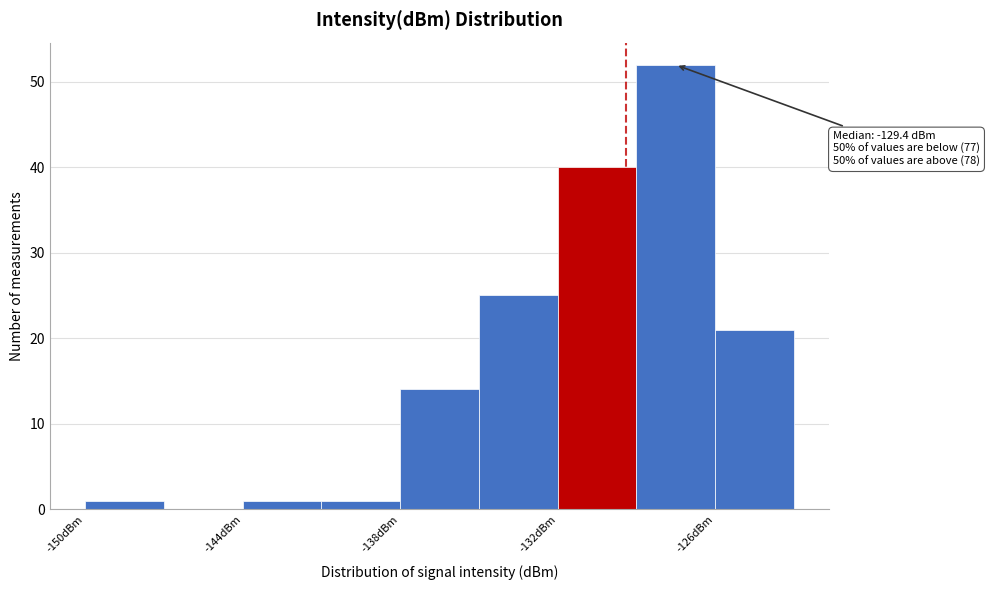

Around what value on the x-axis is the tallest bar? Give the approximate position of its centre, as read against the axis.

-127